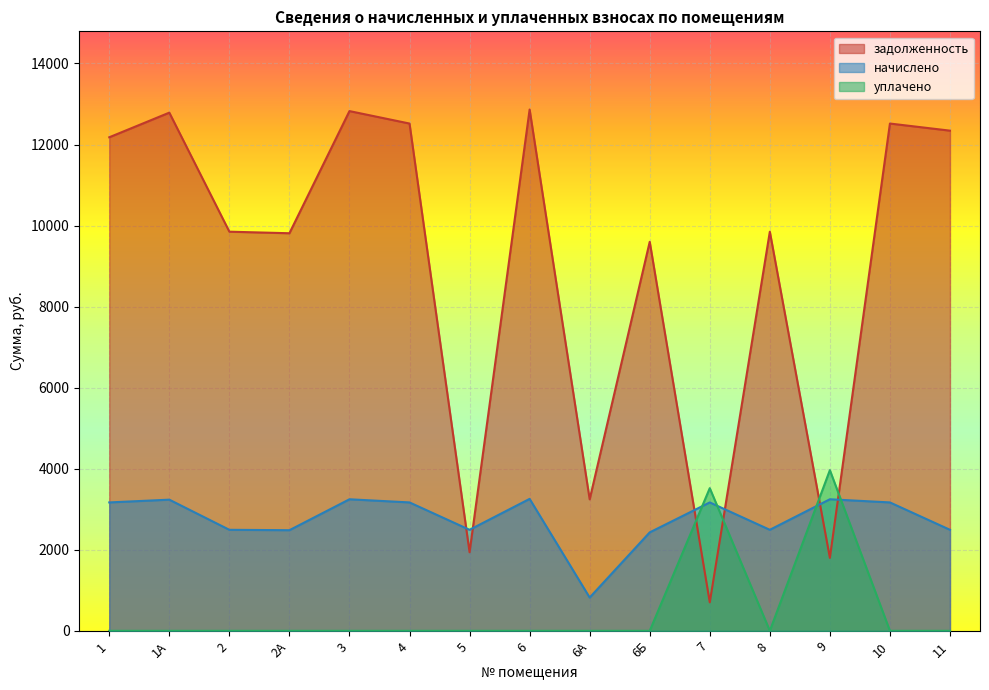

The value of уплачено at 7 is 825.5. True or false?

False